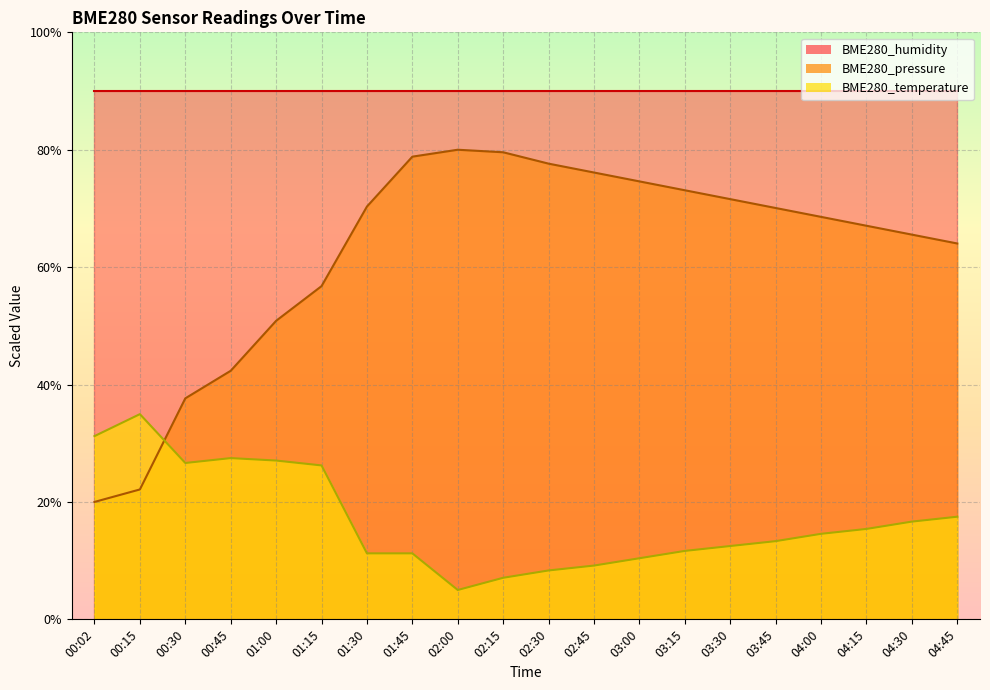

What is the difference between the maximum and minimum values in the BME280_temperature series?

30.0